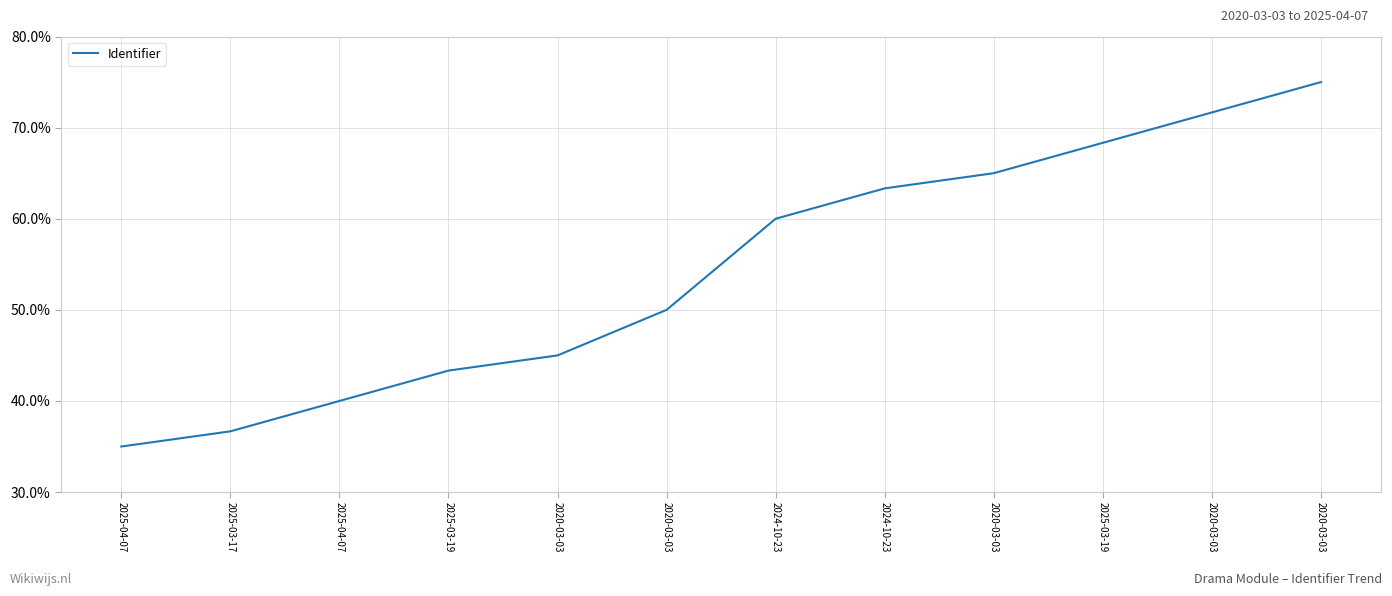

Does the chart have visible grid lines?

Yes